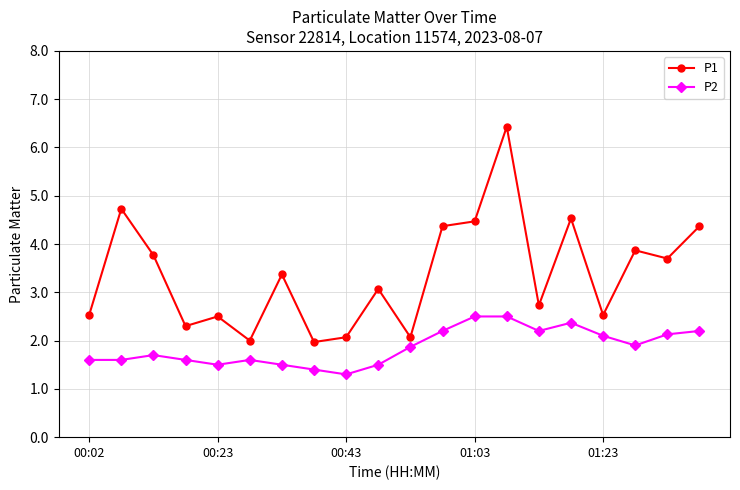

What is the value of the P1 point at the 6th from the left?

2.0